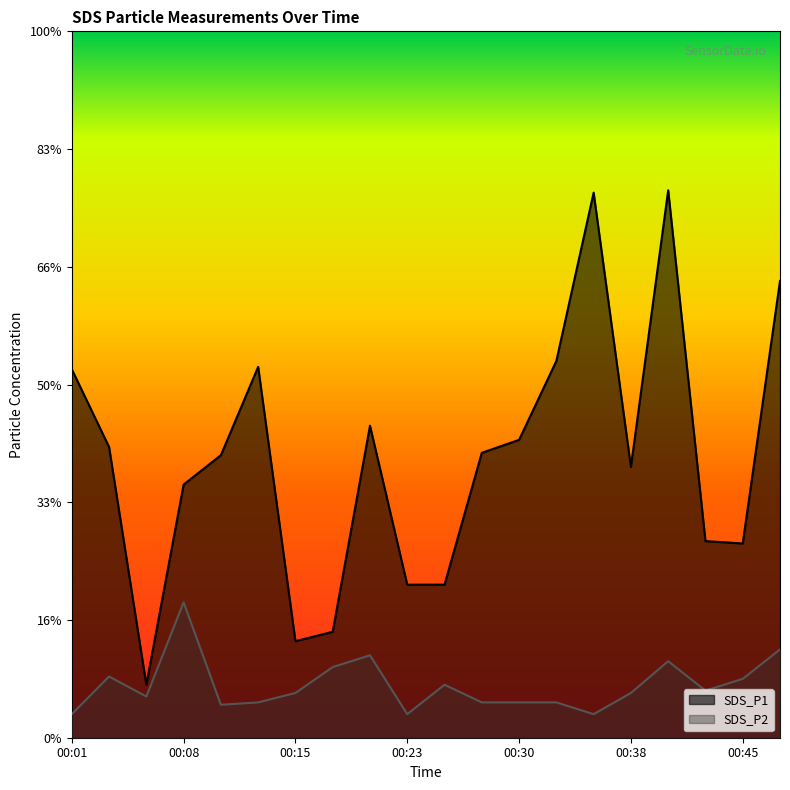

Reading left to right, list all the values displayed in this chart.

SDS_P1: 3.1	2.5	0.5	2.1	2.4	3.1	0.8	0.9	2.6	1.3	1.3	2.4	2.5	3.2	4.6	2.3	4.7	1.7	1.6	3.9
SDS_P2: 0.2	0.5	0.3	1.1	0.3	0.3	0.4	0.6	0.7	0.2	0.5	0.3	0.3	0.3	0.2	0.4	0.7	0.4	0.5	0.8